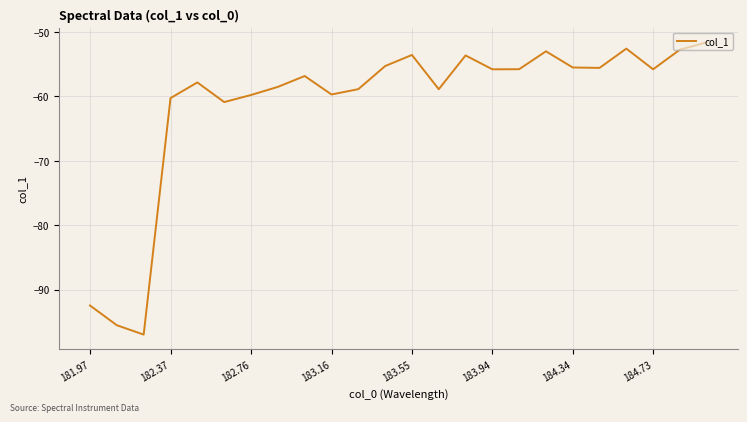

What is the greatest value displayed?

-51.6